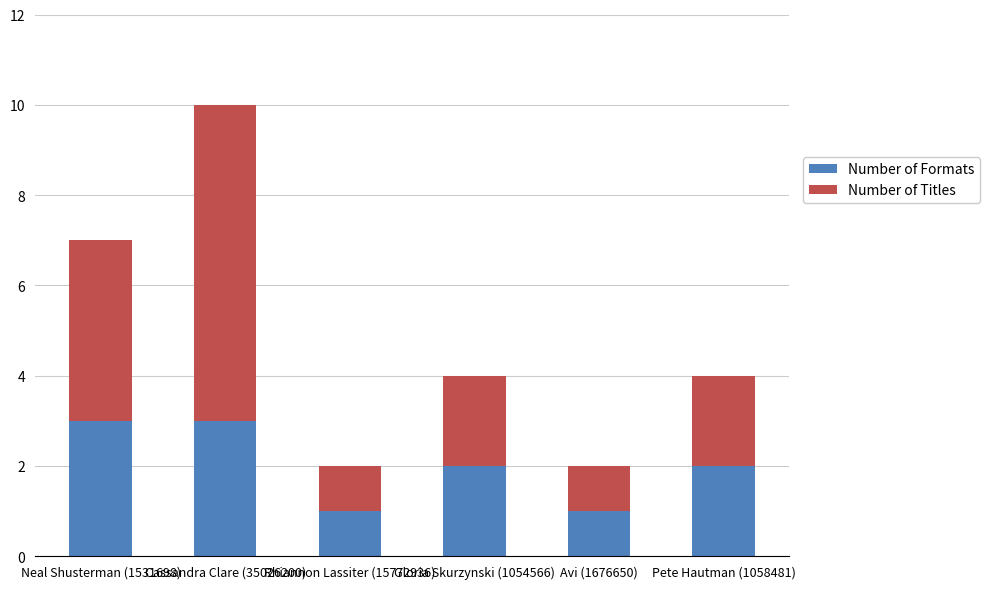

Is it true that Number of Formats equals 2 at Gloria Skurzynski (1054566)?

True